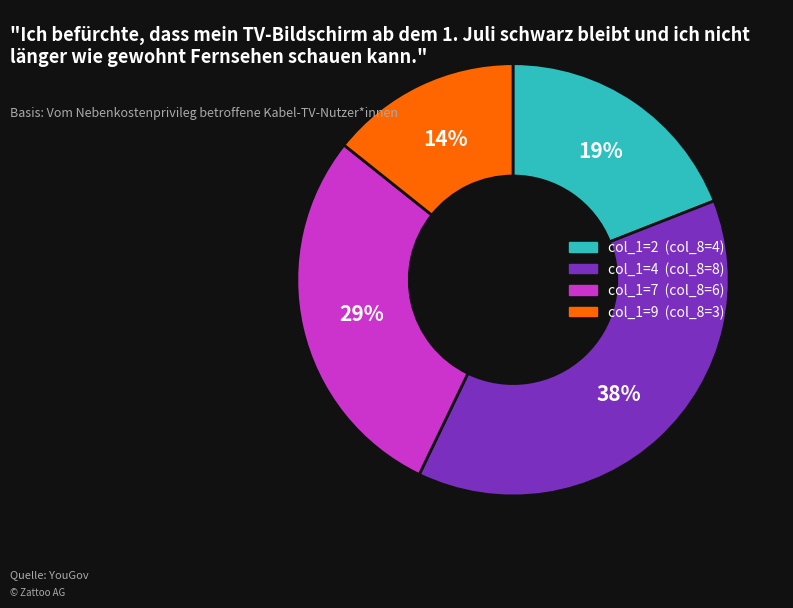

Is there a majority slice in this chart?

No